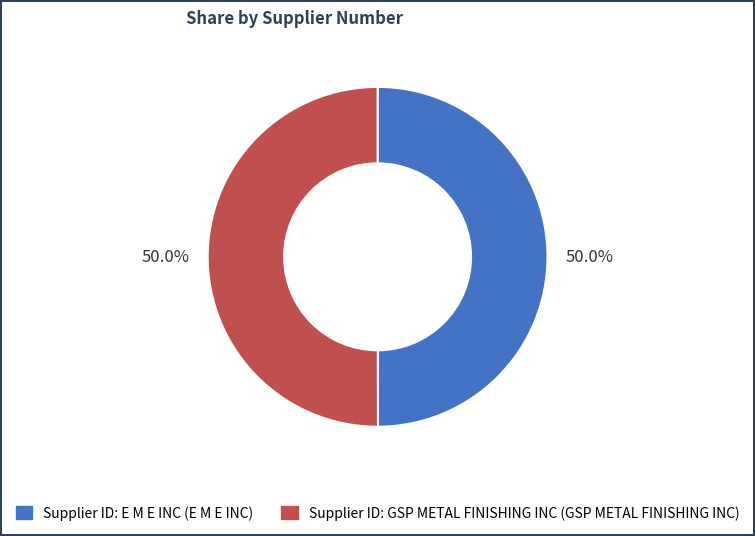

How many slices are in this pie chart?

2